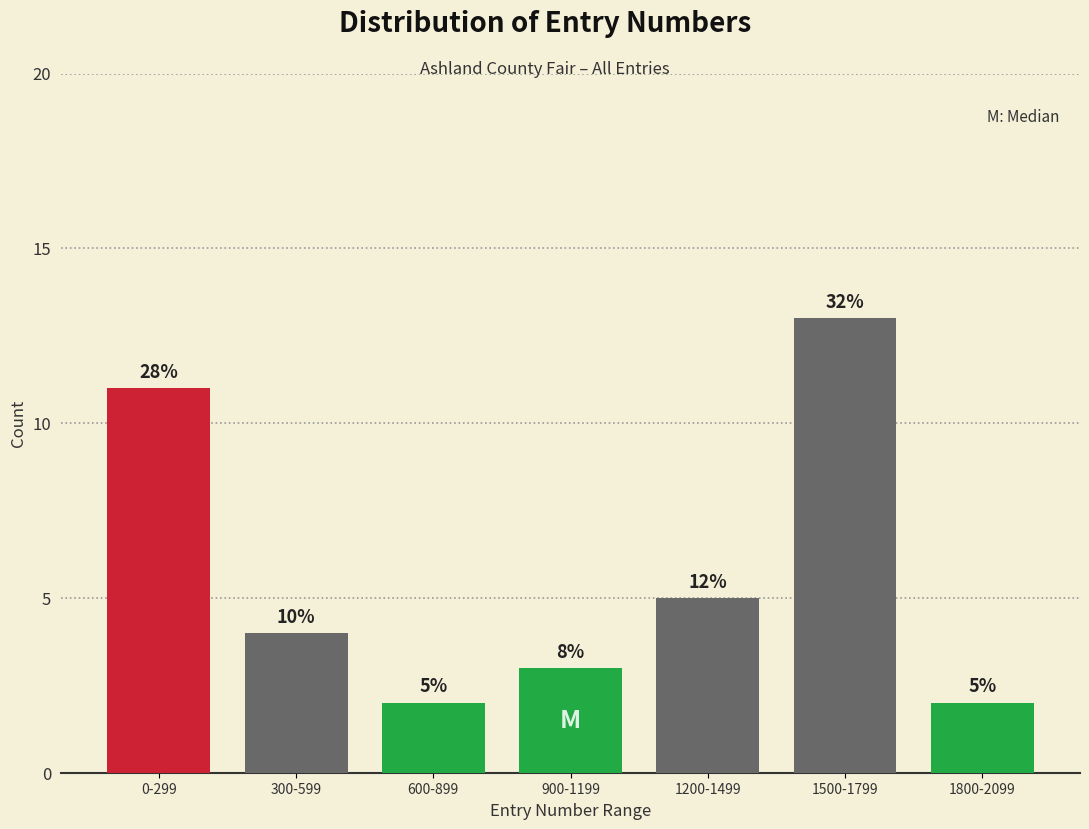

How many bars are there in total?

7